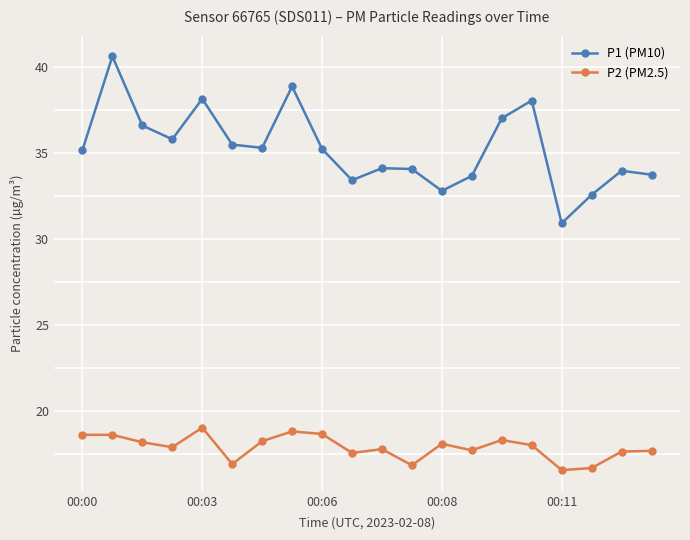

What is the average value of the P1 (PM10) series?

35.3